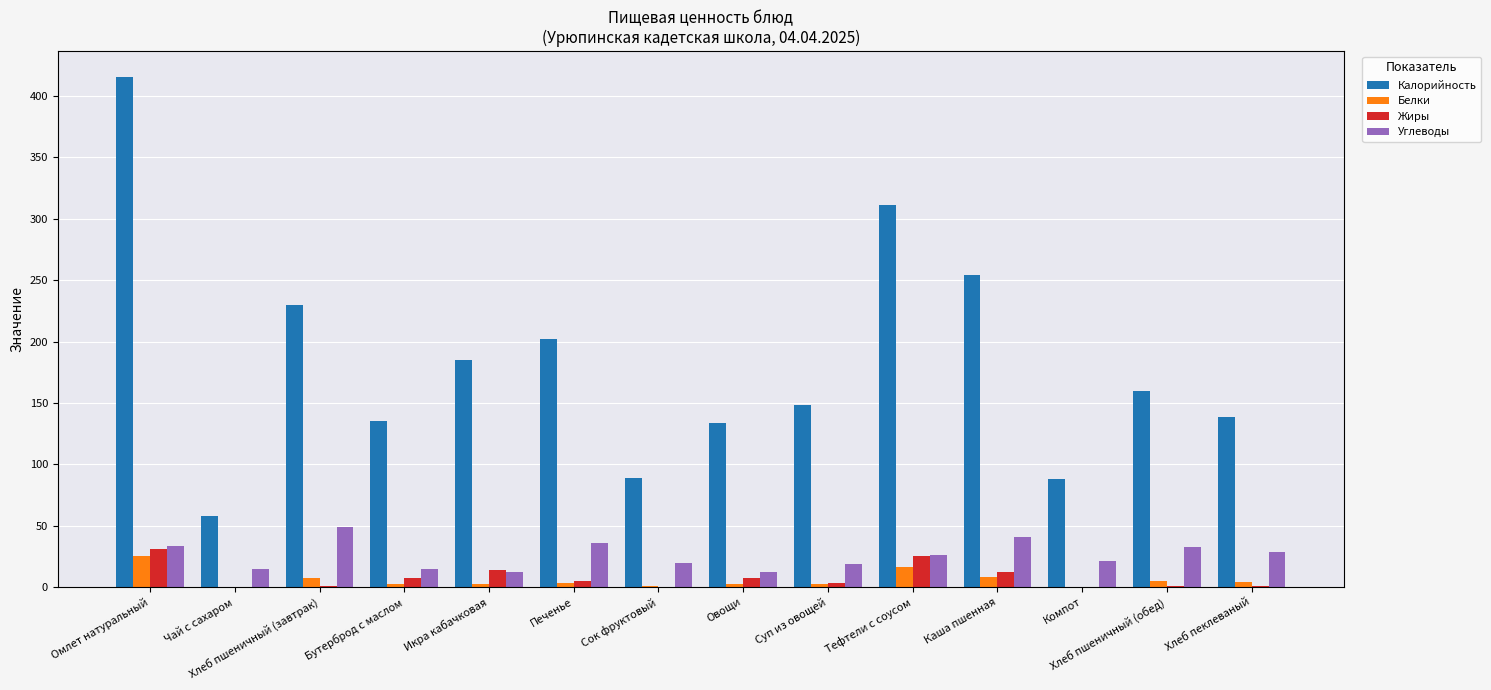

Which category has the highest value across all series?

Омлет натуральный